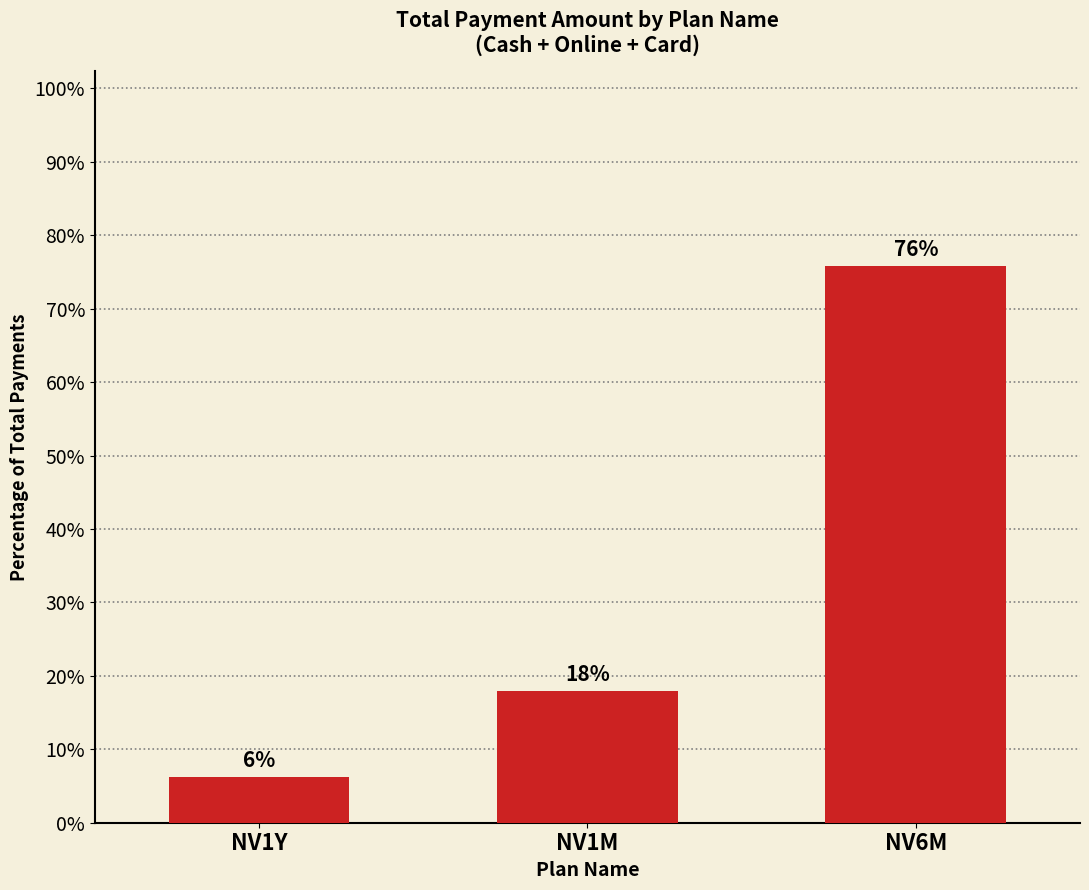

Which has a higher value, NV6M or NV1M?

NV6M